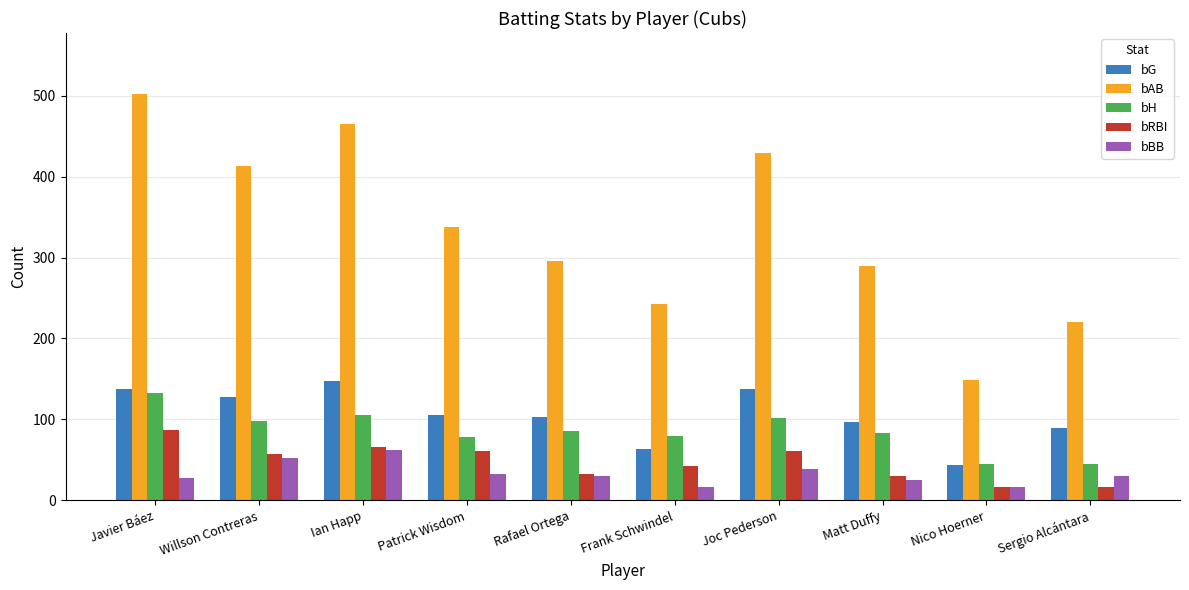

At which category is the sum across all series the highest?

Javier Báez